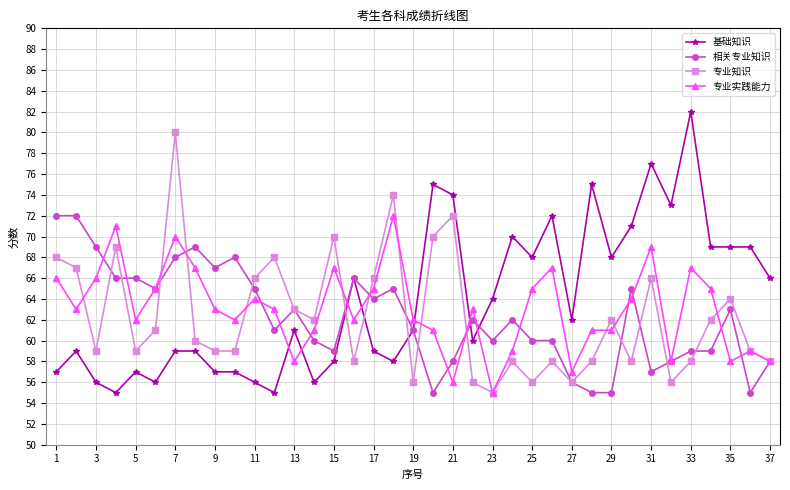

How many interior local peaks does the 专业知识 series have?

11